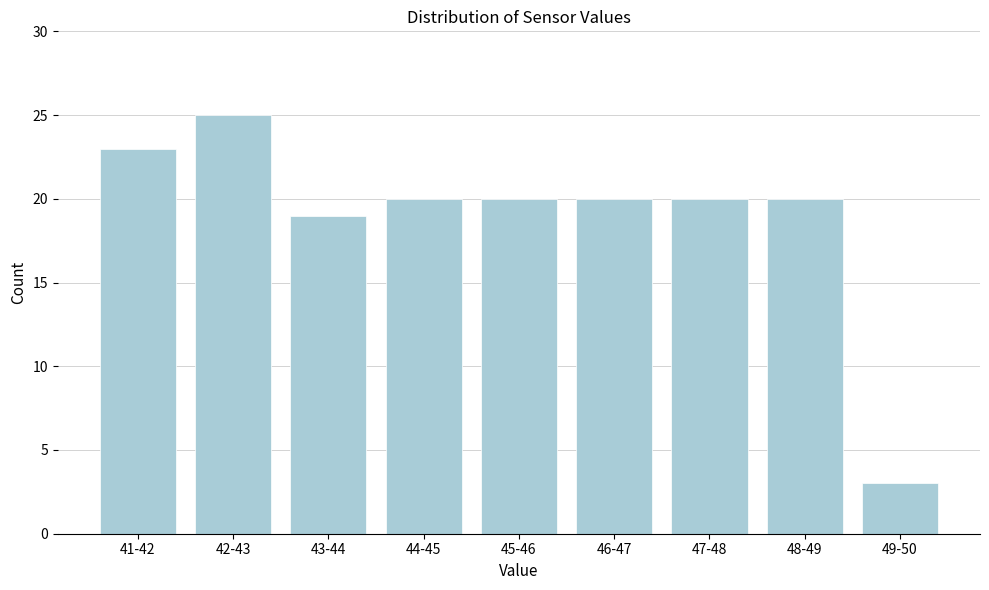

Reading left to right, what are all the values shown in this chart?

41-42=23	42-43=25	43-44=19	44-45=20	45-46=20	46-47=20	47-48=20	48-49=20	49-50=3